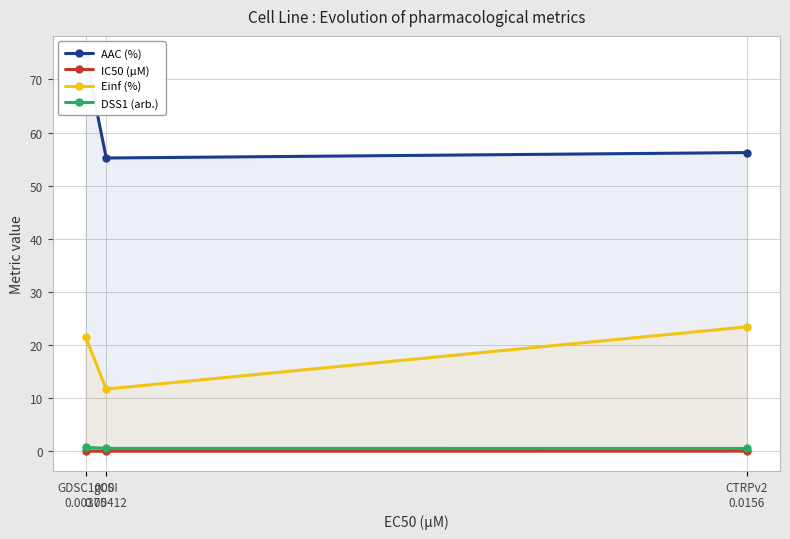

Count the number of data series in this chart.

4